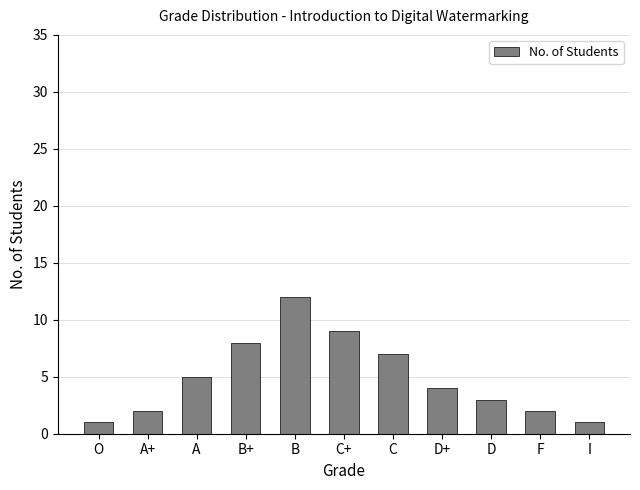

Is it true that the value at D+ is 1?

False